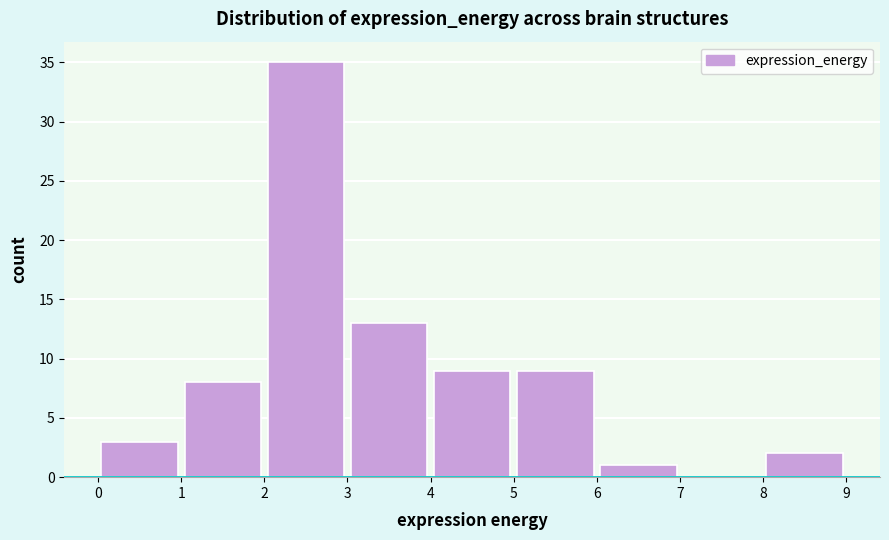

What is the height of the bar covering 0 to 1 on the x-axis? The values are not printed on the chart, so give them approximately, as read against the axis.

3